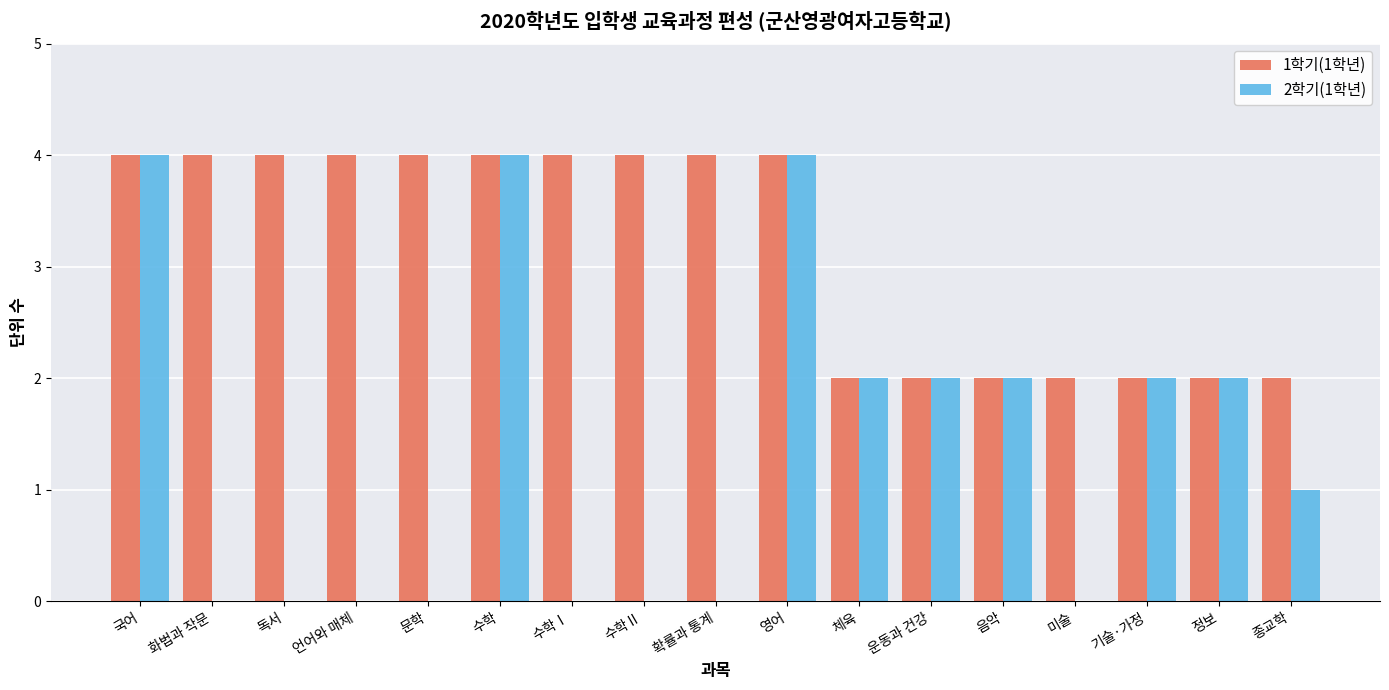

Are the bars grouped side by side (vs. stacked)?

Yes